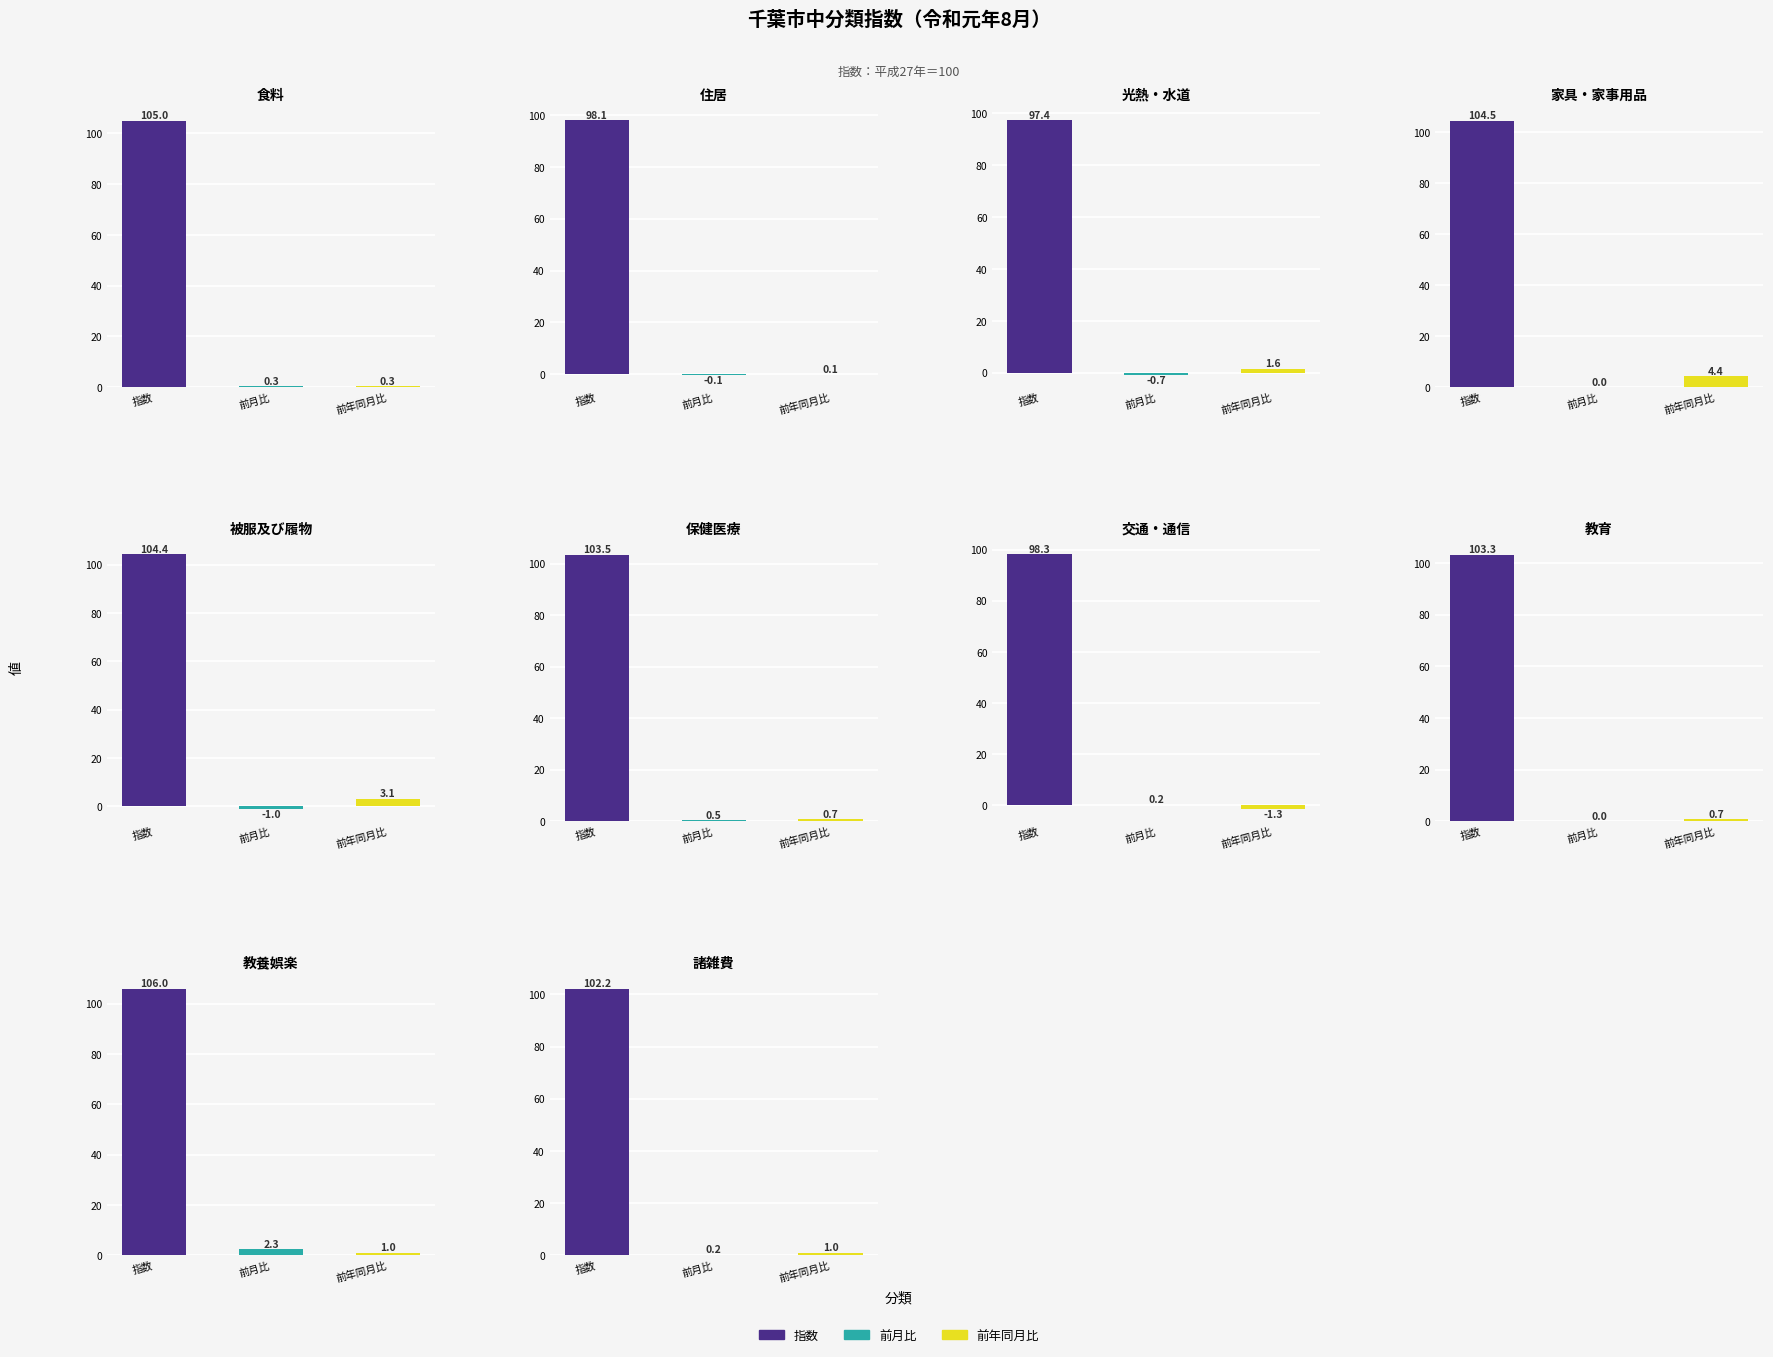

Where is 前月比 nearest to the value 0?

3